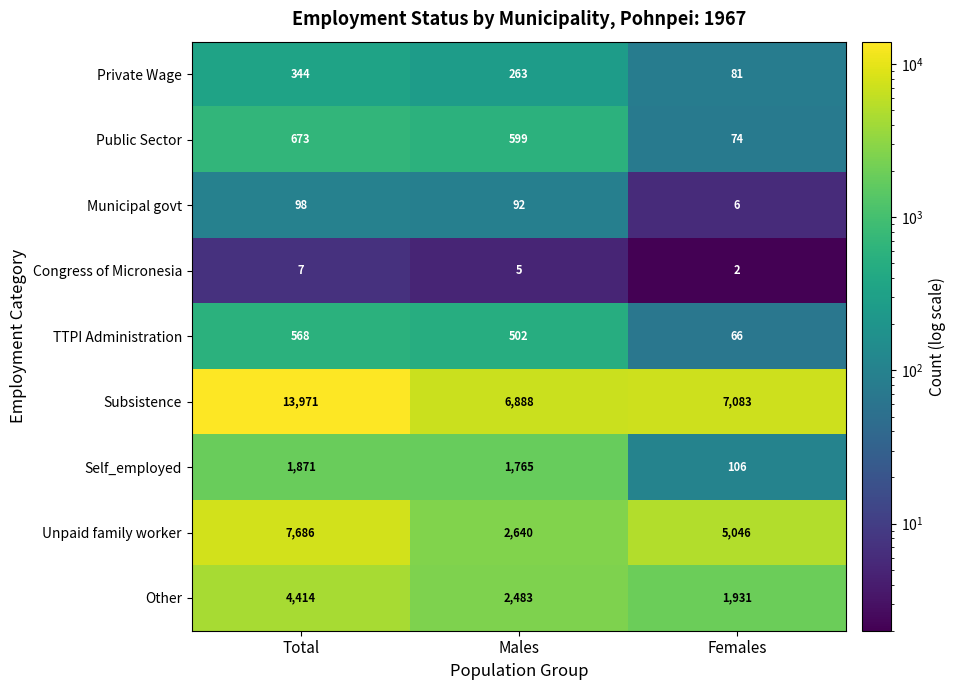

Which series has the largest range (max minus min)?

Subsistence